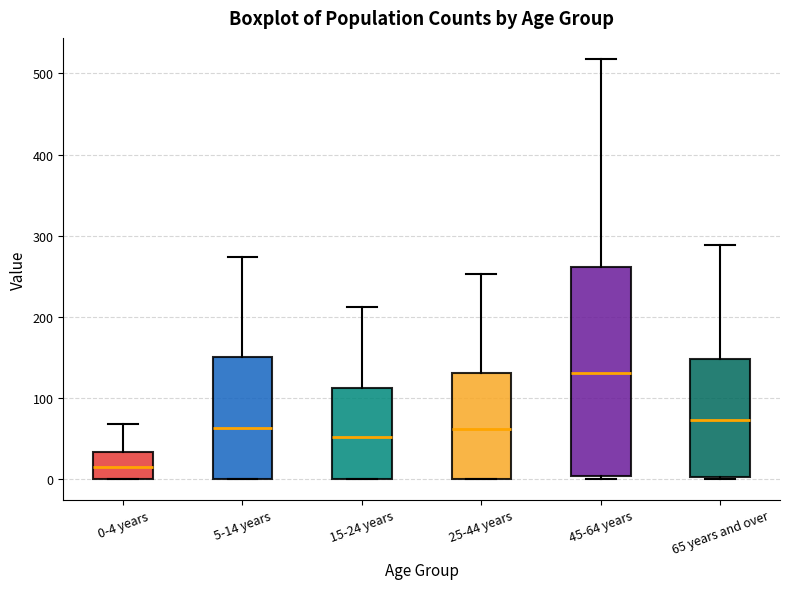

Reading left to right, transcribe this box plot: for each box, give where its median line is, the range the box spans, and where its two whiskers end, as read against the y-axis. The values are not printed on the chart, so give them approximately, as read against the axis.

0-4 years: median 10, box 0 to 30, whiskers 0 to 70
5-14 years: median 60, box 0 to 150, whiskers 0 to 270
15-24 years: median 50, box 0 to 110, whiskers 0 to 210
25-44 years: median 60, box 0 to 130, whiskers 0 to 250
45-64 years: median 130, box 0 to 260, whiskers 0 to 520
65 years and over: median 70, box 0 to 150, whiskers 0 to 290